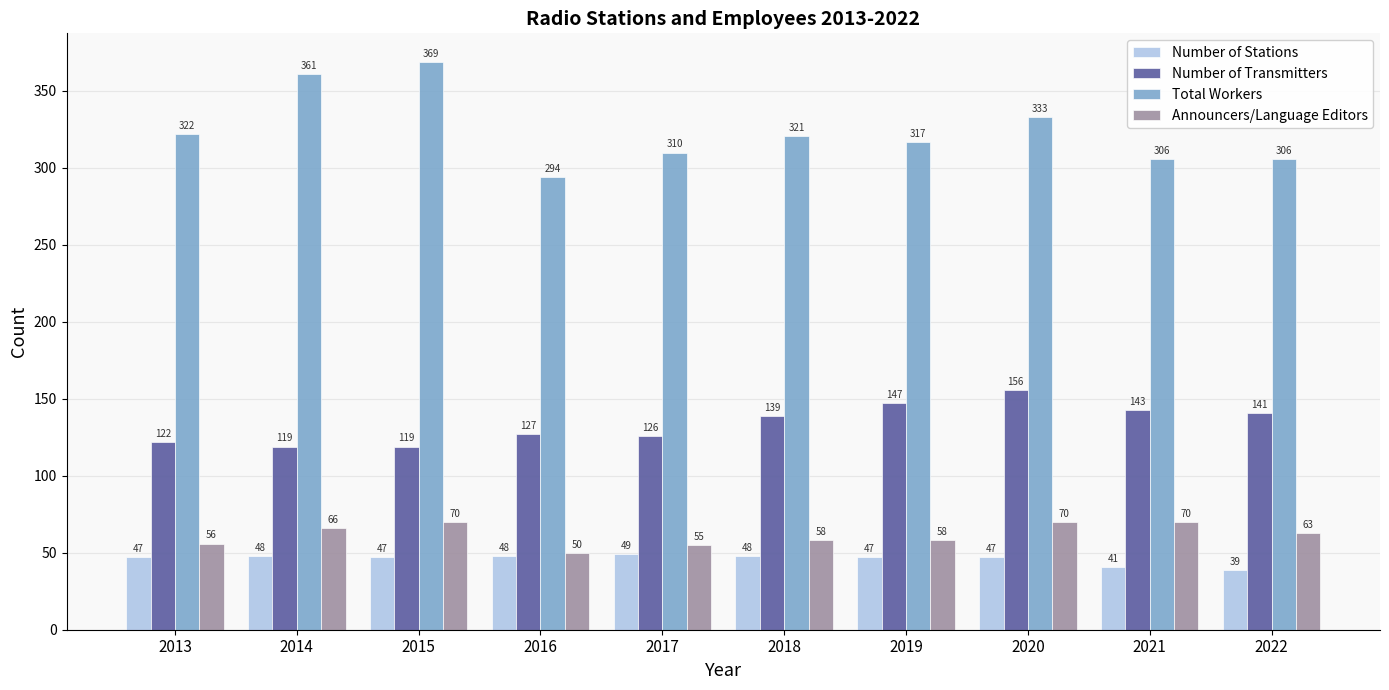

What is the value of the Total Workers bar at the 4th from the left?

294